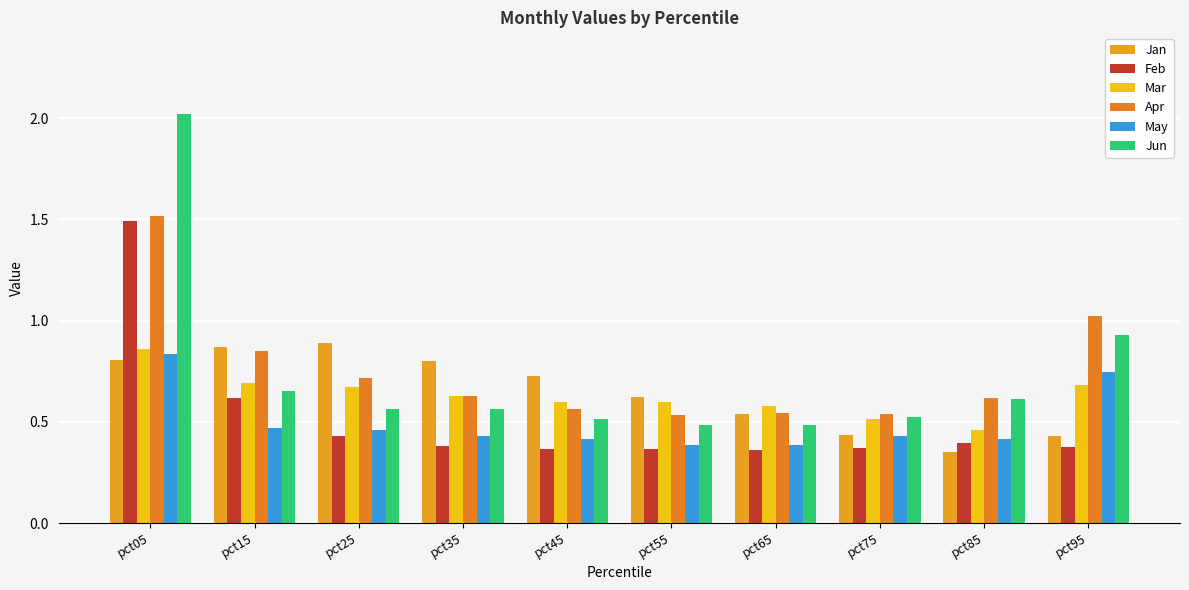

At how many categories does at least one series exceed 0?

10